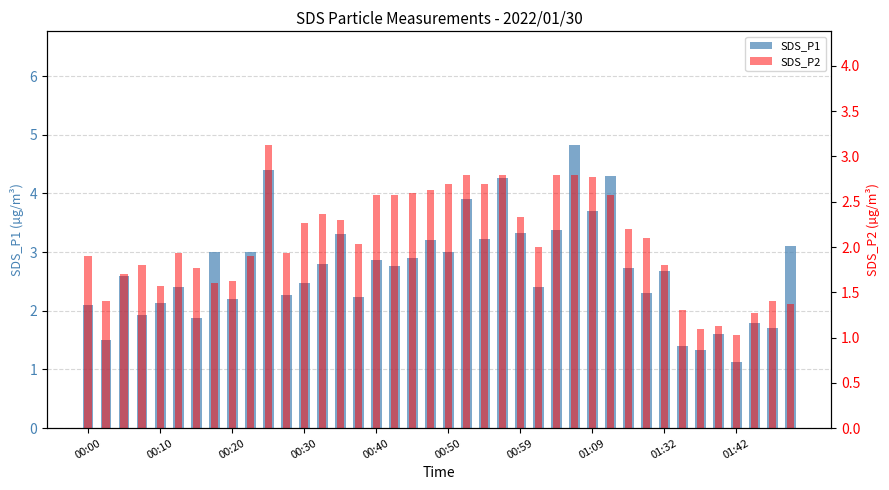

What is the difference between the SDS_P2 values at 27 and 12?

0.5